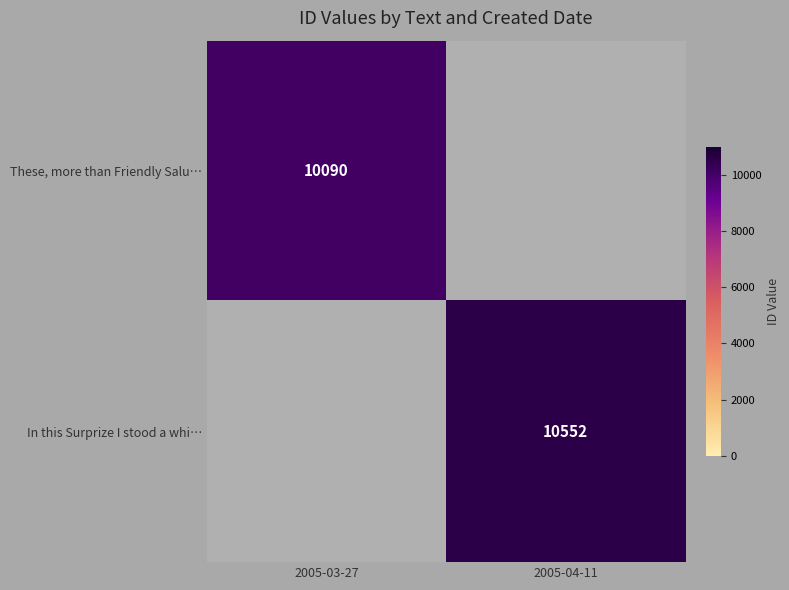

Which label corresponds to the smallest value in the chart?

2005-03-27